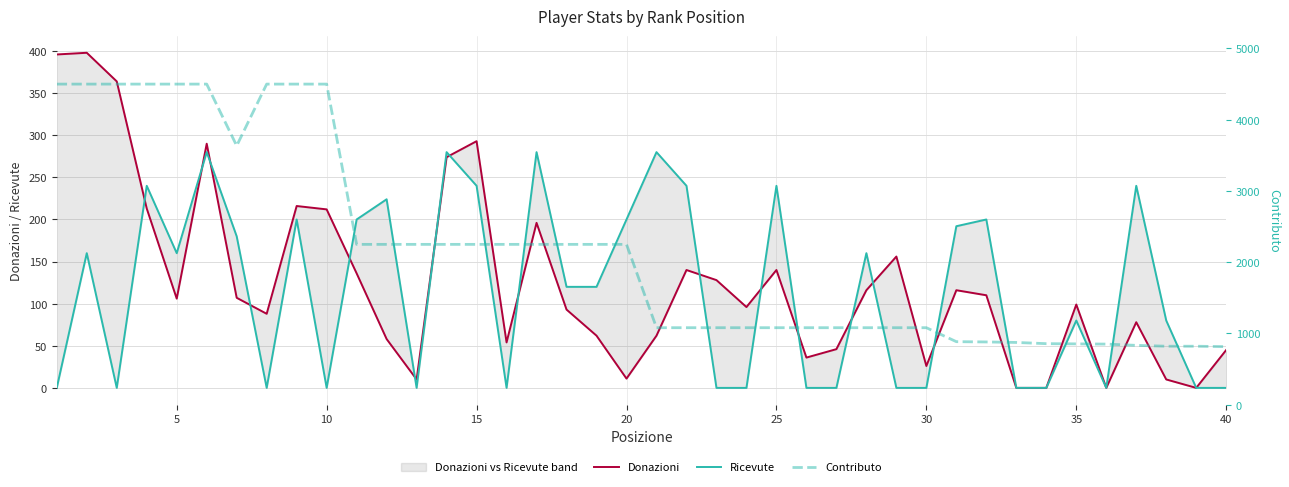

Rank the series at 20 from lowest to highest value.

Donazioni, Ricevute, Contributo